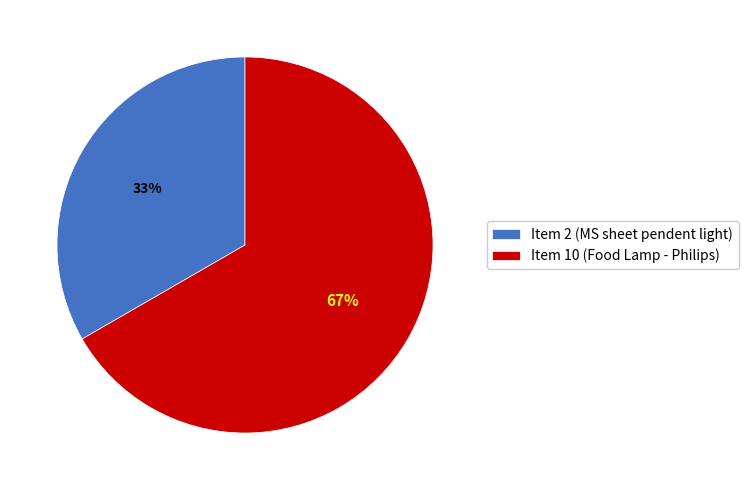

To the nearest percent, what is the combined percentage of Item 10 (Food Lamp - Philips) and Item 2 (MS sheet pendent light)?

100%